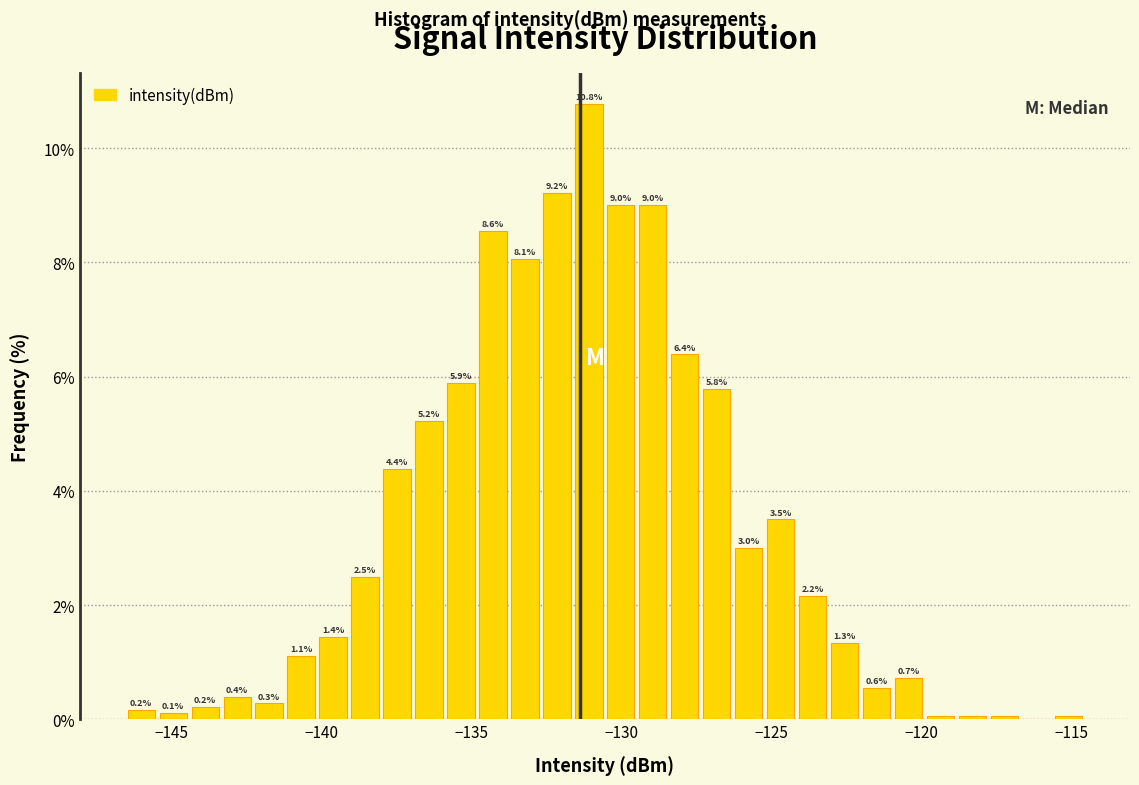

Around what value on the x-axis is the tallest bar? Give the approximate position of its centre, as read against the axis.

-131.0